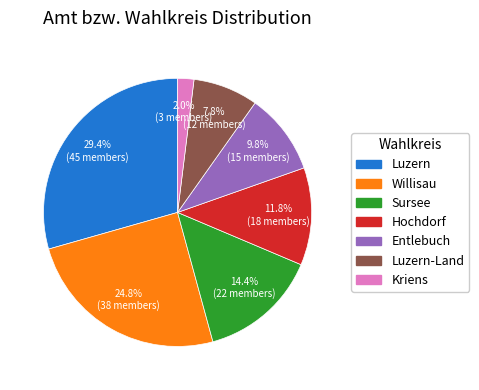

How many slices are in this pie chart?

7